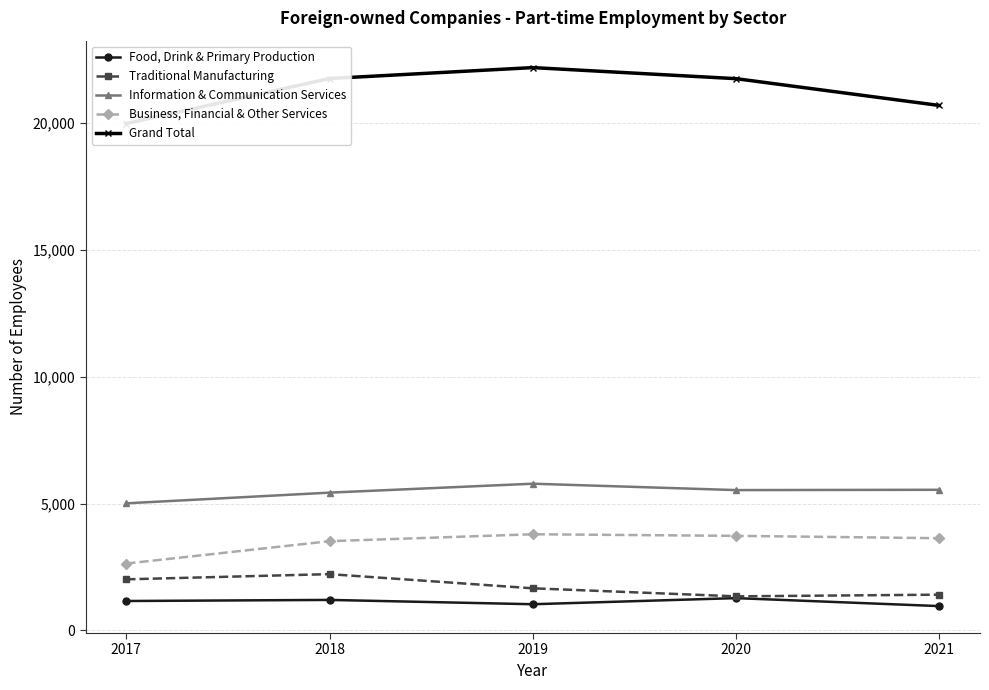

At how many categories does at least one series exceed 9184?

5